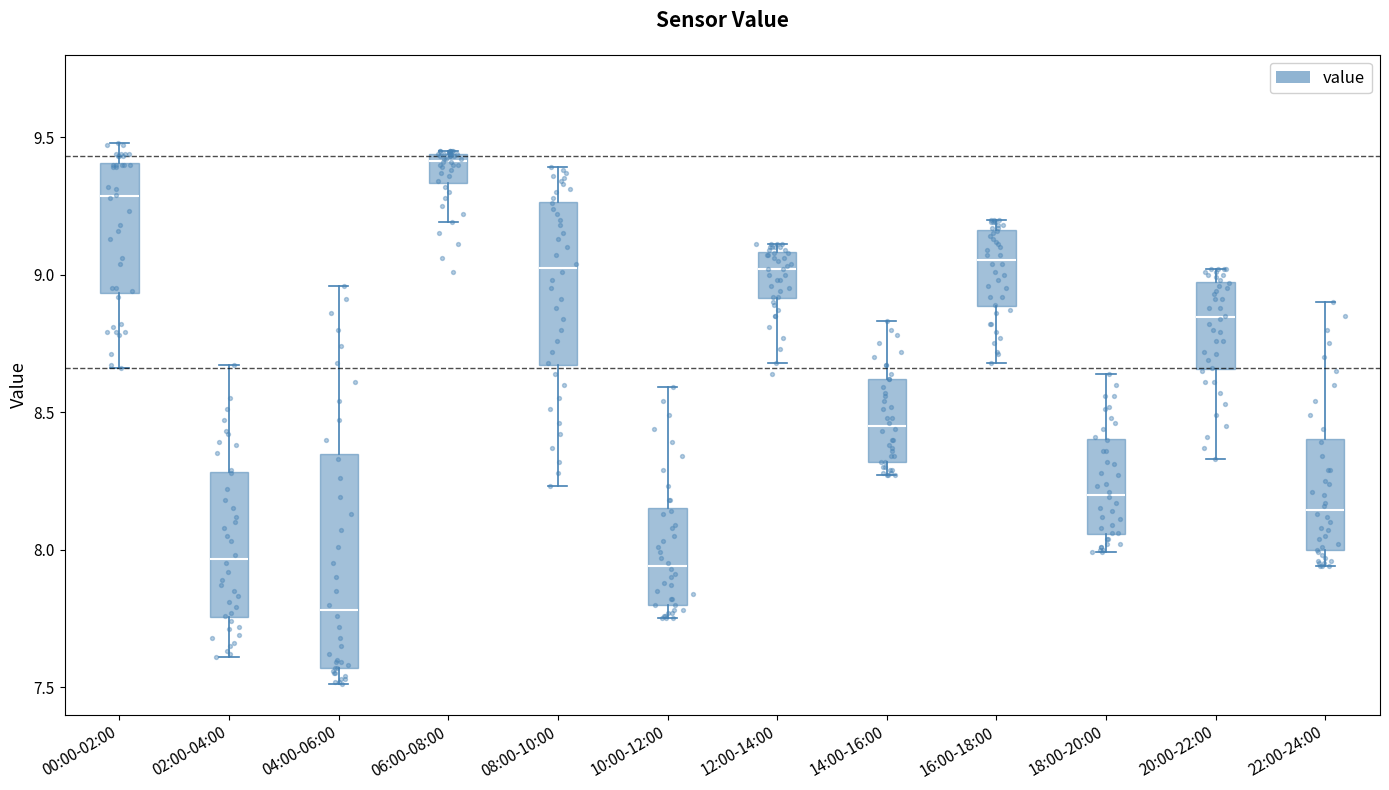

Which box has the lowest median line?

04:00-06:00